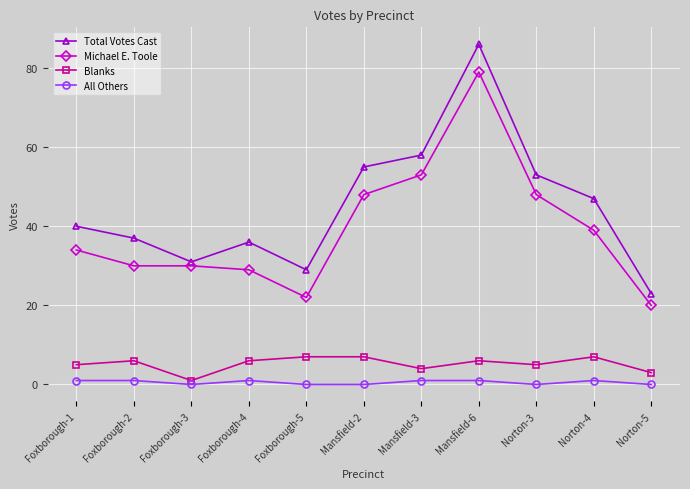

What is the value of the Total Votes Cast point at the 4th from the left?

36